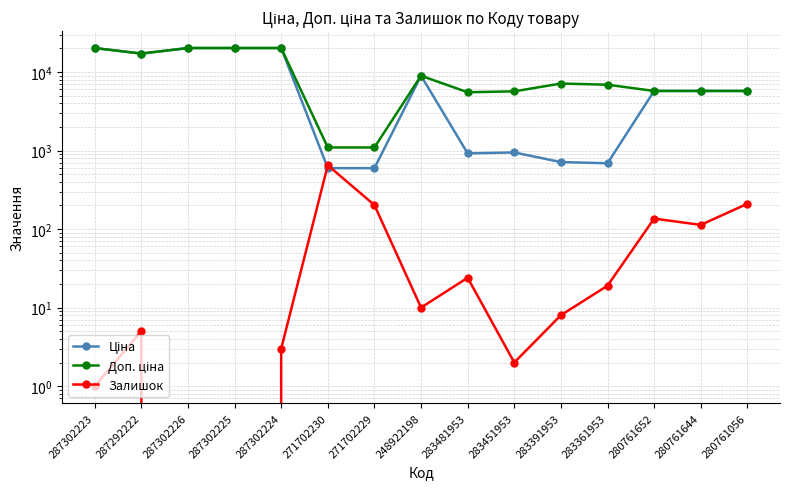

What is the difference between the second highest and minimum values in the Доп. ціна series?

19092.3